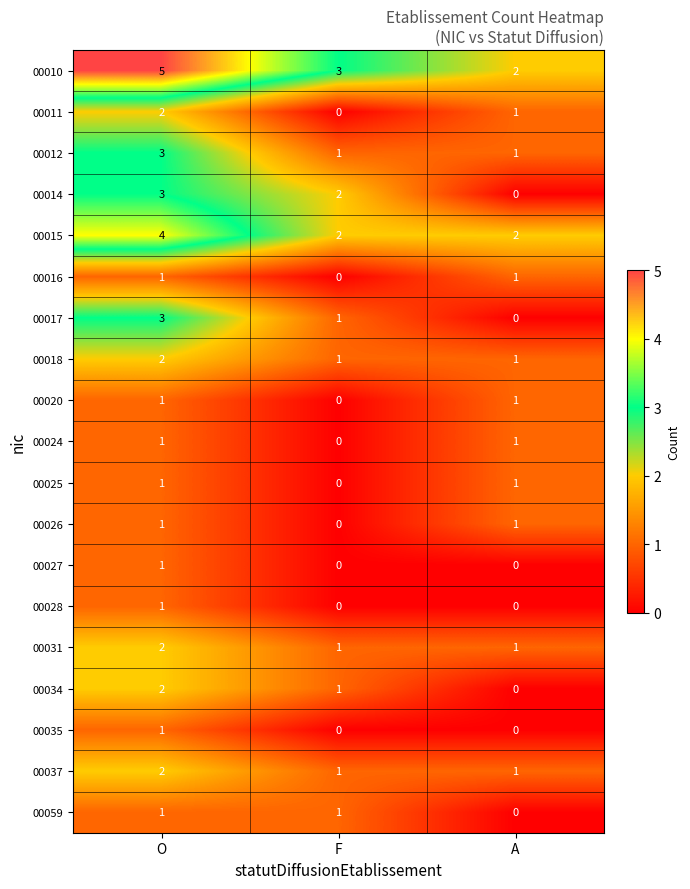

What is the sum of all 00012 values?

5